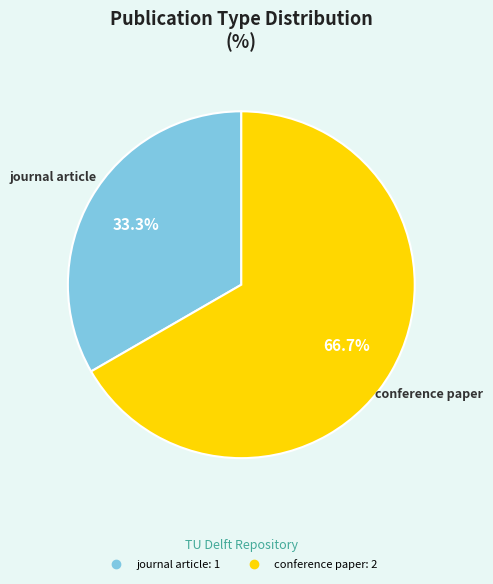

Does any single category account for the majority?

Yes